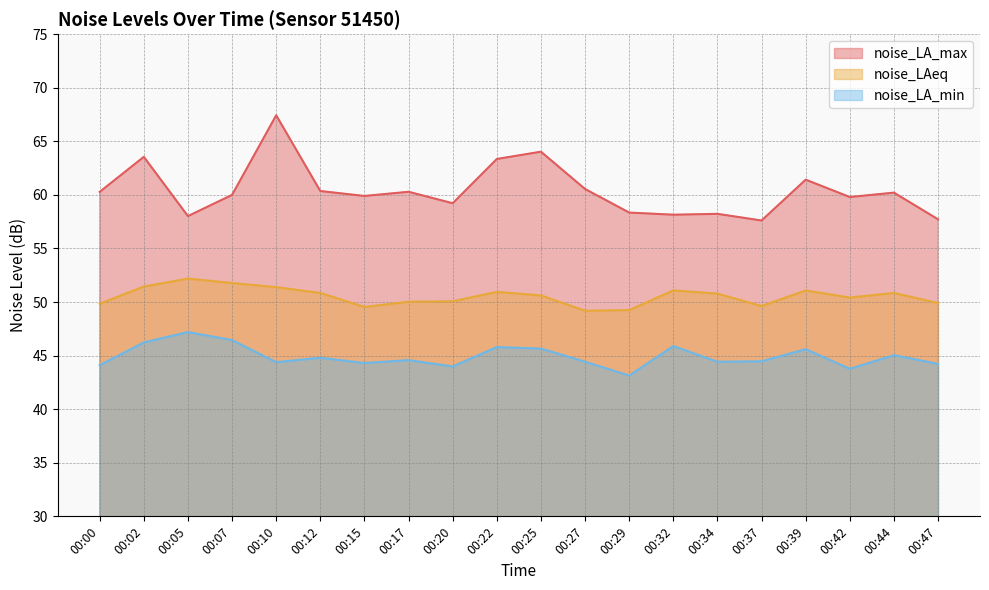

How many interior local peaks does the noise_LA_max series have?

7